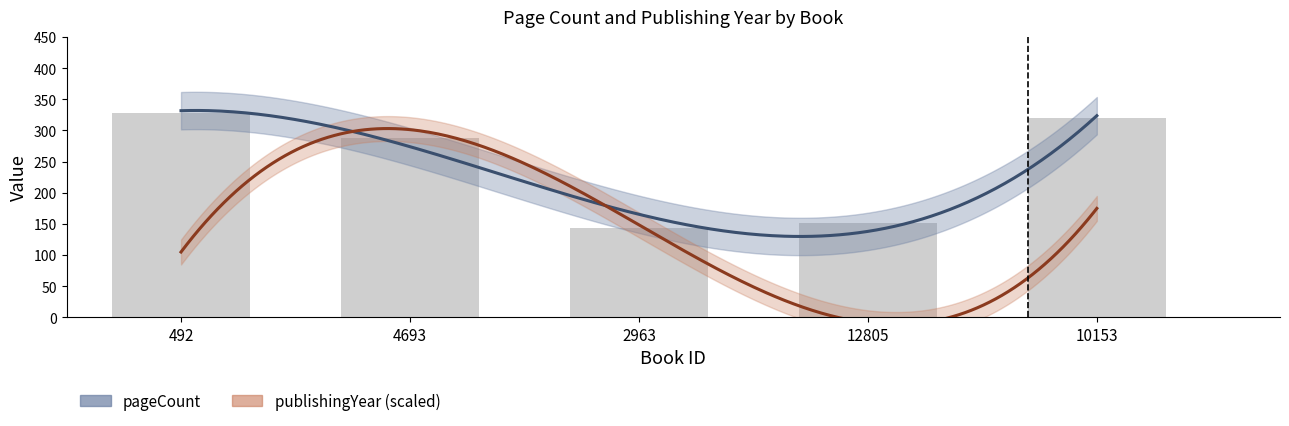

Reading left to right, extract all data points from this chart.

328	288	144	152	320